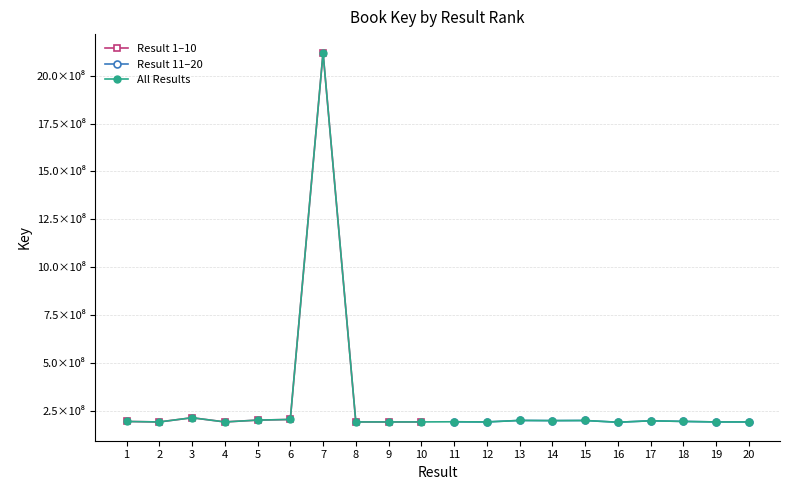

Where is the data nearest to the value 1155749273?

3